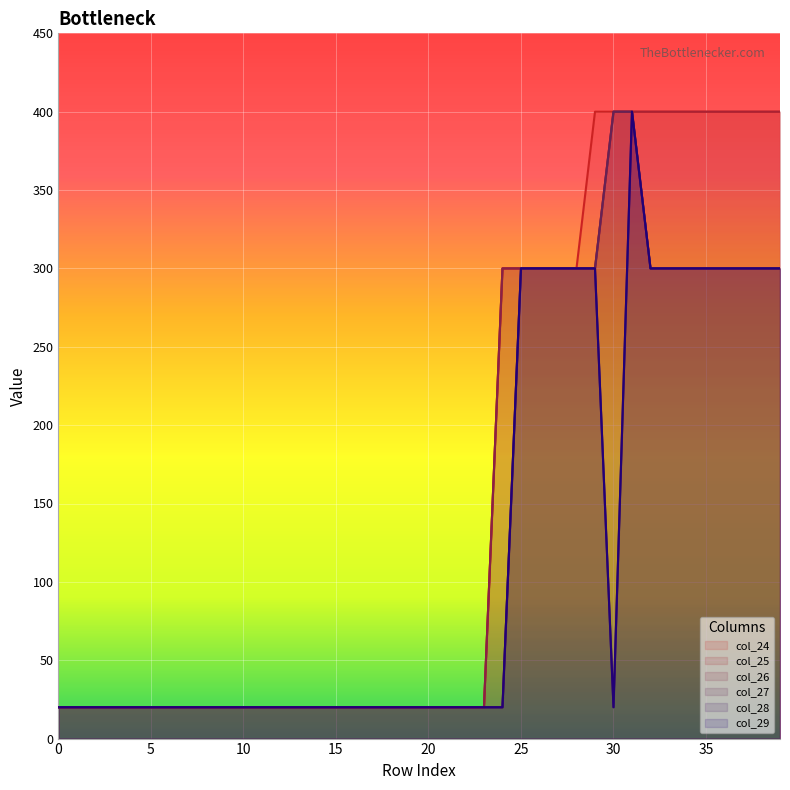

True or false: col_28 and col_24 cross at least once.

False